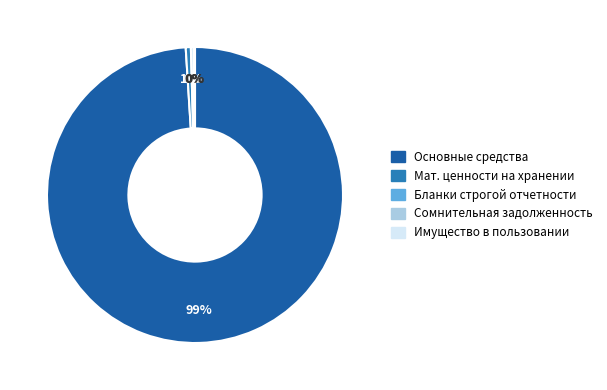

To the nearest percent, what is the difference between the largest and smallest slice percentages?

99%